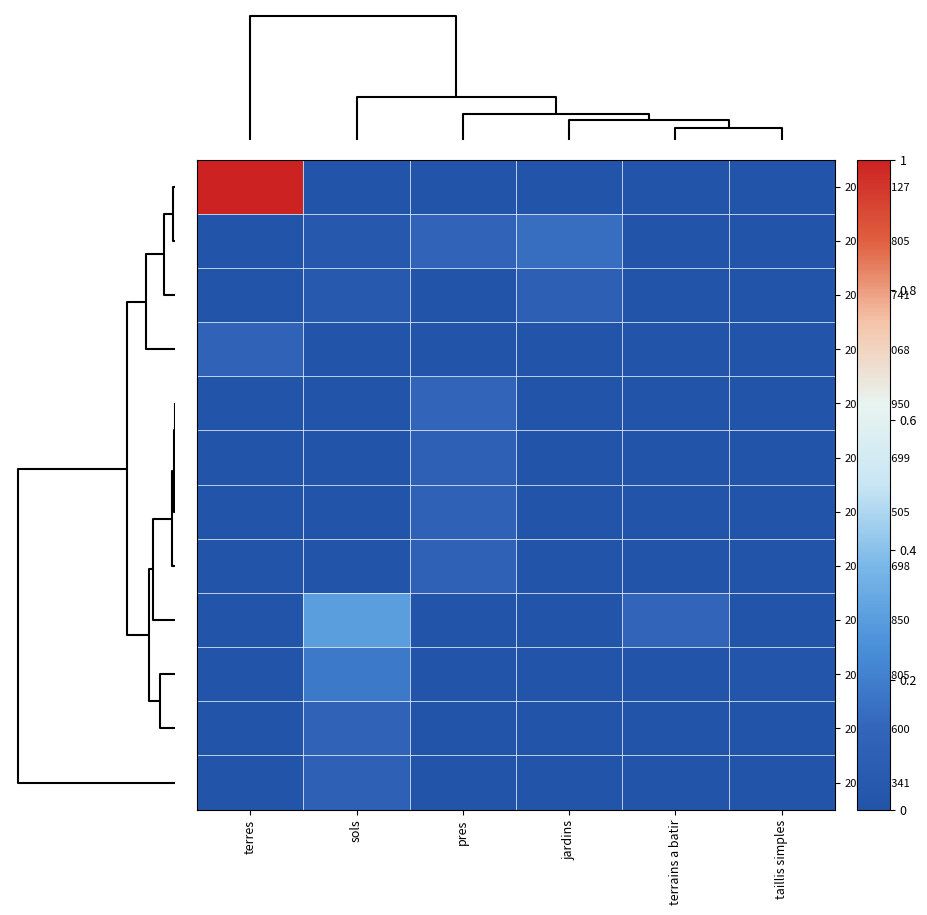

Rank the series at jardins from lowest to highest value.

2023-841127, 2023-848068, 2023-844950, 2023-842699, 2023-842505, 2023-842698, 2023-841850, 2023-845805, 2023-840600, 2023-844341, 2023-846741, 2023-839805